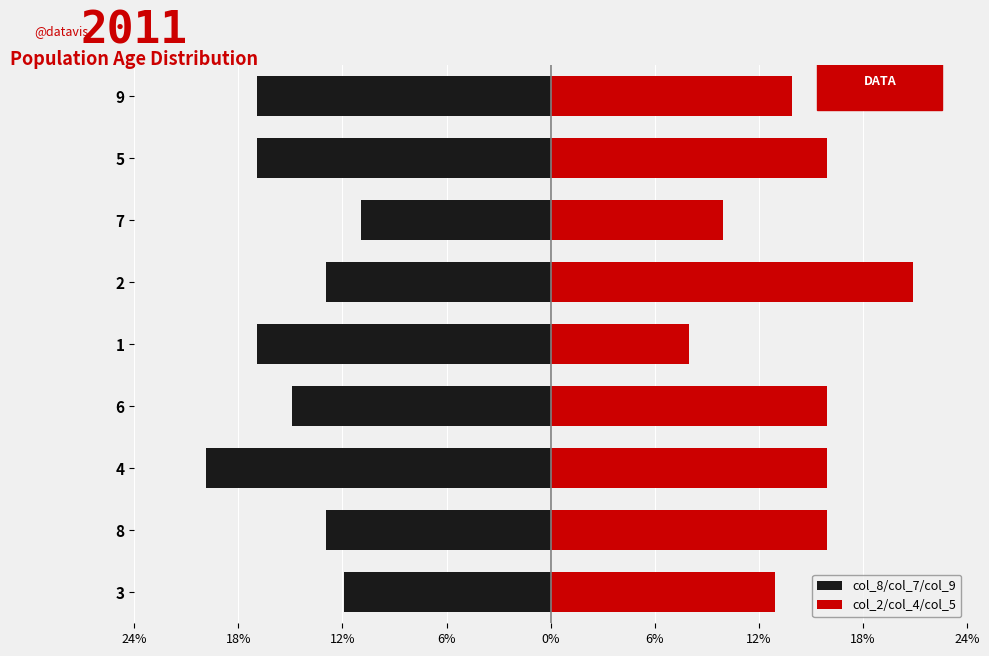

Read the col_2/col_4/col_5 value at 5, to the nearest 10.

20